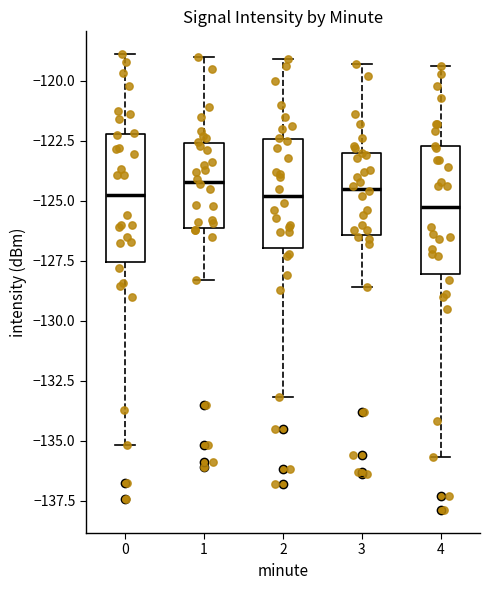

Where does the lower whisker of the box at x = 1 end on the y-axis? The values are not printed on the chart, so give them approximately, as read against the axis.

-128.5